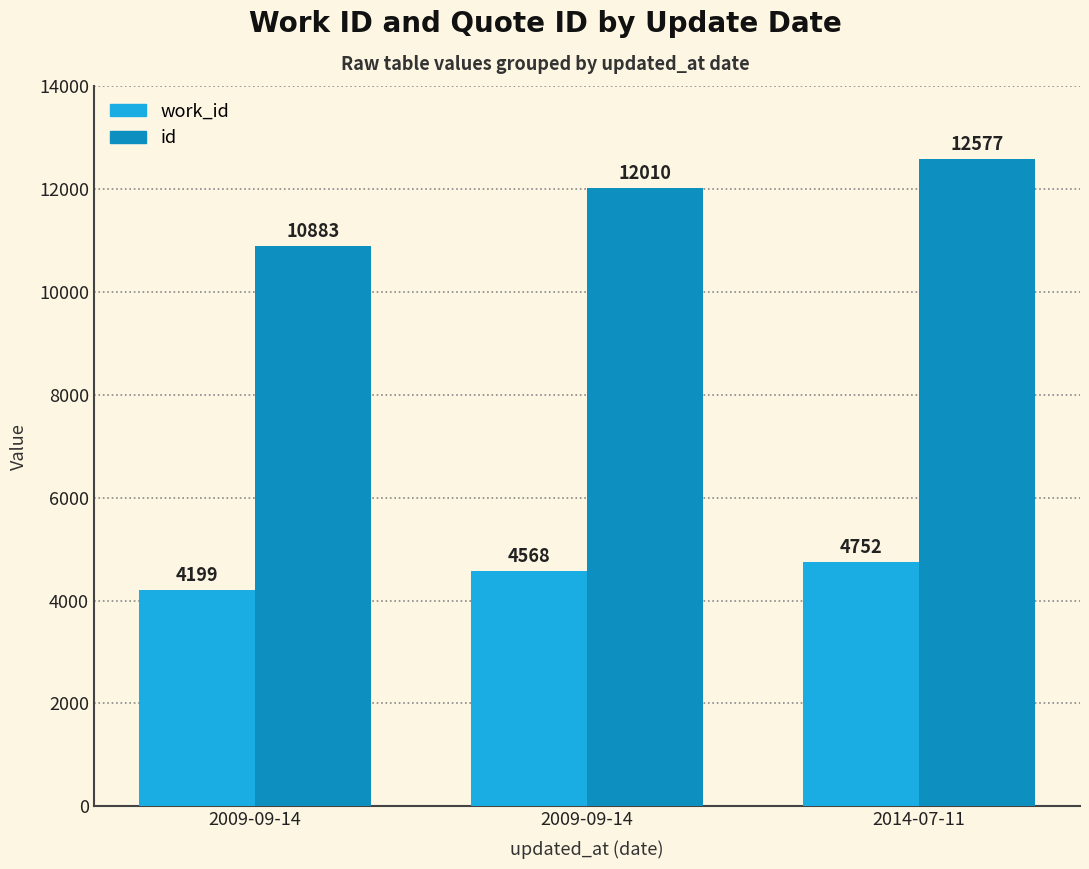

List the labels in order of work_id value, largest first.

2014-07-11, 2009-09-14, 2009-09-14